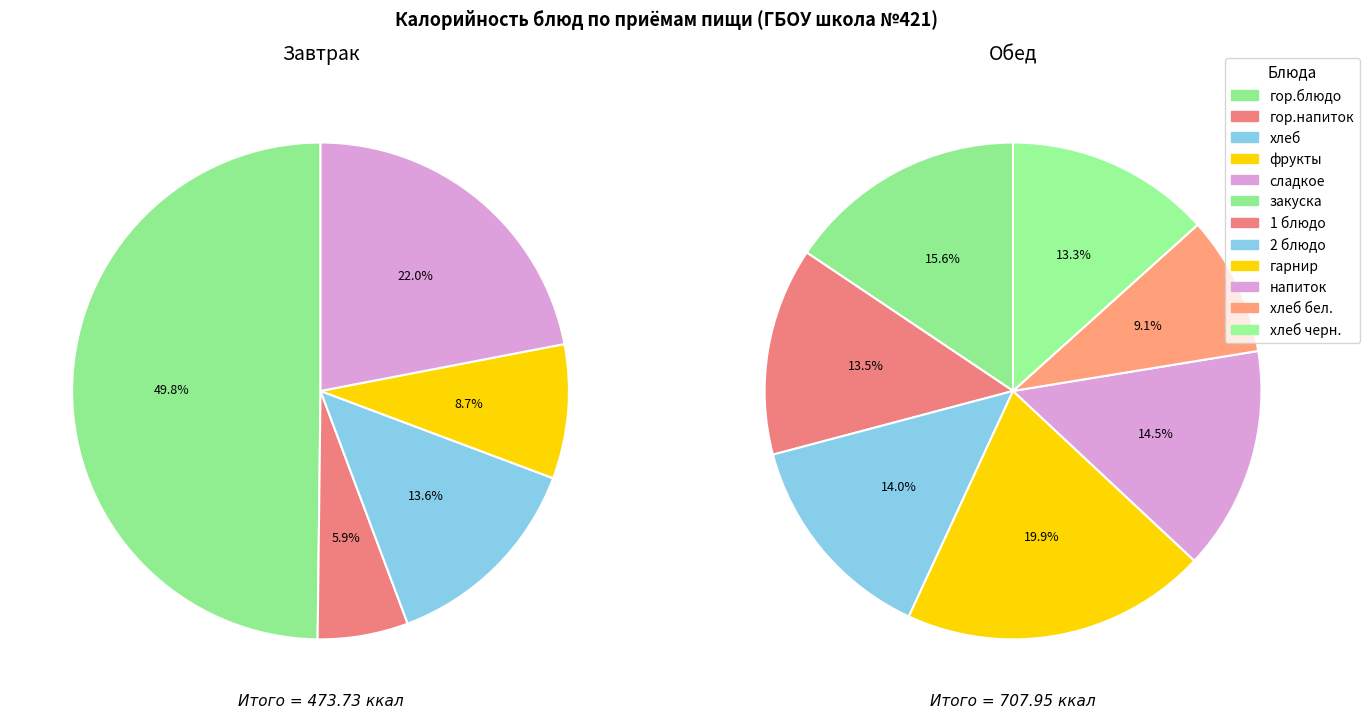

To the nearest percent, what is the difference between the largest and smallest slice percentages?

44%